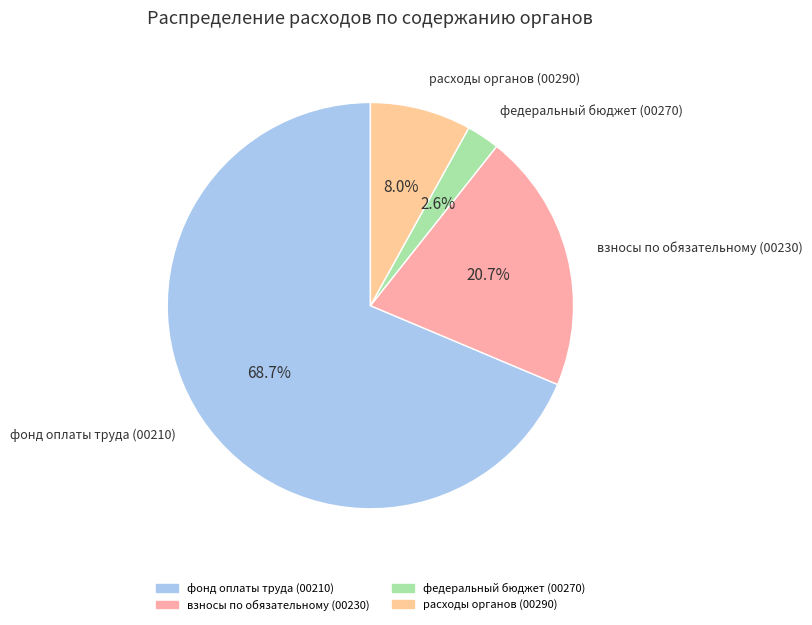

How many slices are in this pie chart?

4